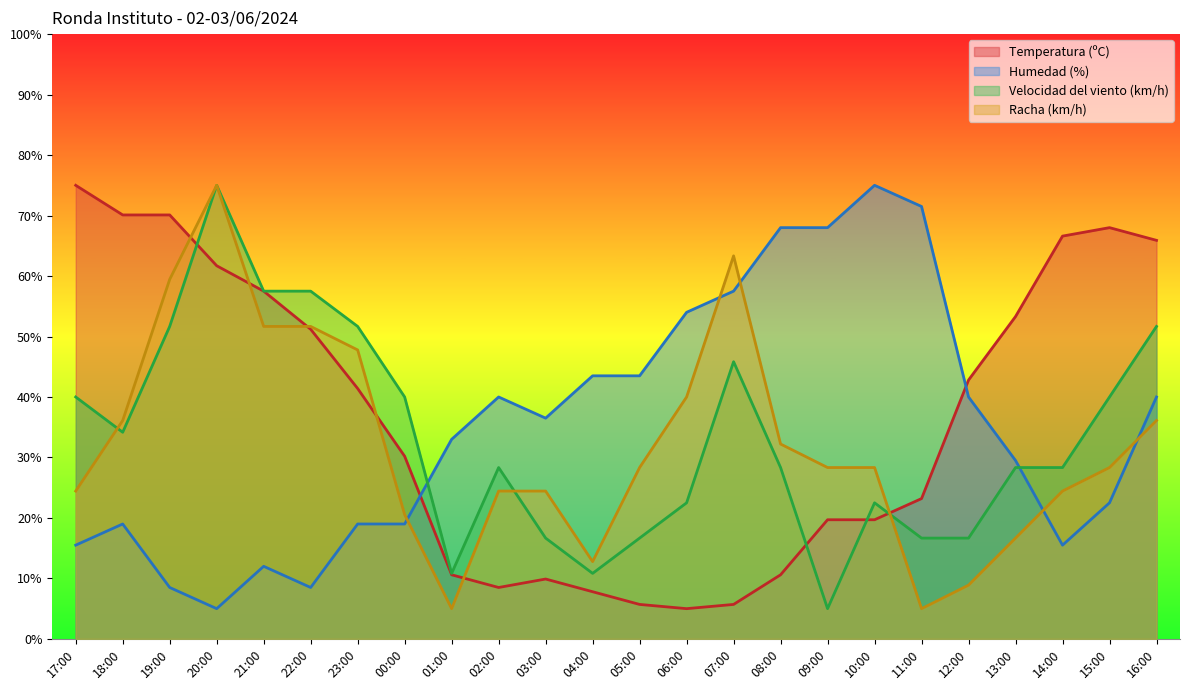

Which category has the lowest value across all series?

06:00